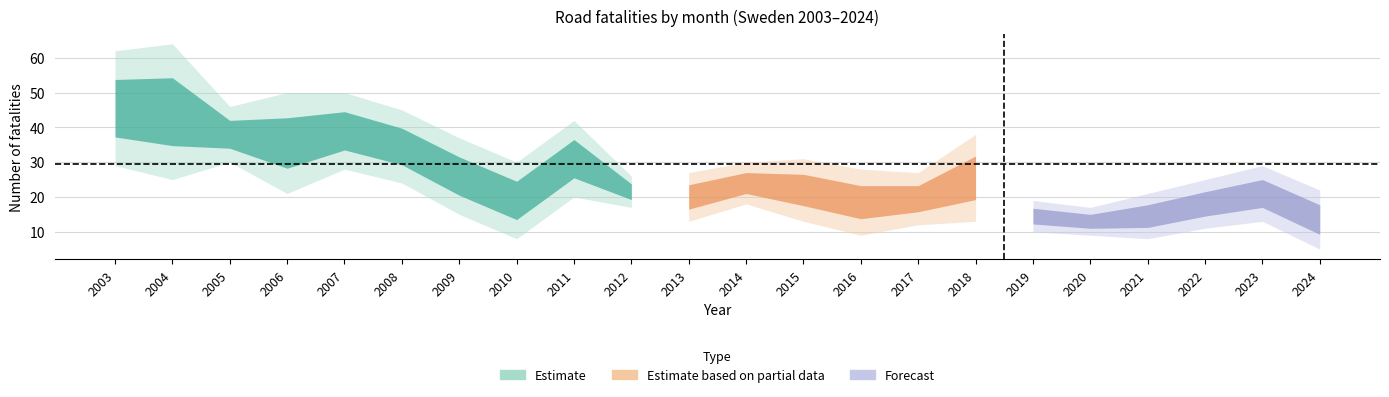

Reading left to right, what are all the values shown in this chart?

Jan: 31	25	30	21	33	32	26	23	20	17	17	18	13	16	12	13	27	20	9	11	15	9
Feb: 29	29	32	28	28	24	15	8	25	17	16	17	17	24	14	16	17	14	12	10	13	13
Mar: 36	26	38	26	27	26	13	13	18	16	13	21	14	9	18	22	10	9	8	12	13	5
Jun: 55	64	43	50	50	45	31	30	42	25	27	28	31	28	27	32	19	17	17	25	29	22
Sep: 40	39	41	39	50	34	34	28	30	29	18	32	30	27	27	21	15	21	29	17	26	22
Dec: 62	46	46	48	40	17	37	16	28	26	22	30	24	19	19	38	17	16	21	17	14	20